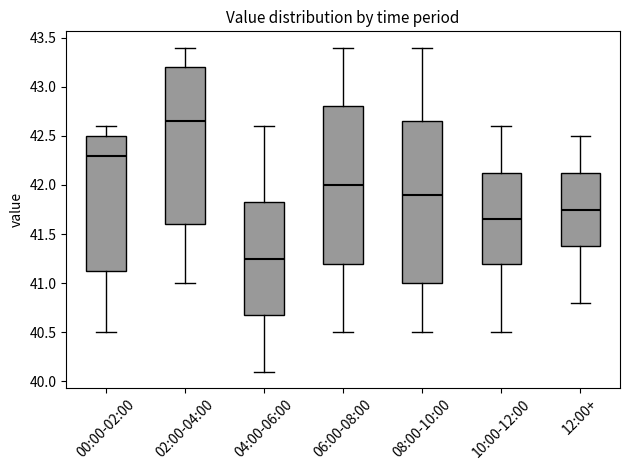

Reading left to right, transcribe this box plot: for each box, give where its median line is, the range the box spans, and where its two whiskers end, as read against the y-axis. The values are not printed on the chart, so give them approximately, as read against the axis.

00:00-02:00: median 42.30, box 41.15 to 42.50, whiskers 40.50 to 42.60
02:00-04:00: median 42.65, box 41.60 to 43.20, whiskers 41.00 to 43.40
04:00-06:00: median 41.25, box 40.70 to 41.85, whiskers 40.10 to 42.60
06:00-08:00: median 42.00, box 41.20 to 42.80, whiskers 40.50 to 43.40
08:00-10:00: median 41.90, box 41.00 to 42.65, whiskers 40.50 to 43.40
10:00-12:00: median 41.65, box 41.20 to 42.15, whiskers 40.50 to 42.60
12:00+: median 41.75, box 41.40 to 42.15, whiskers 40.80 to 42.50